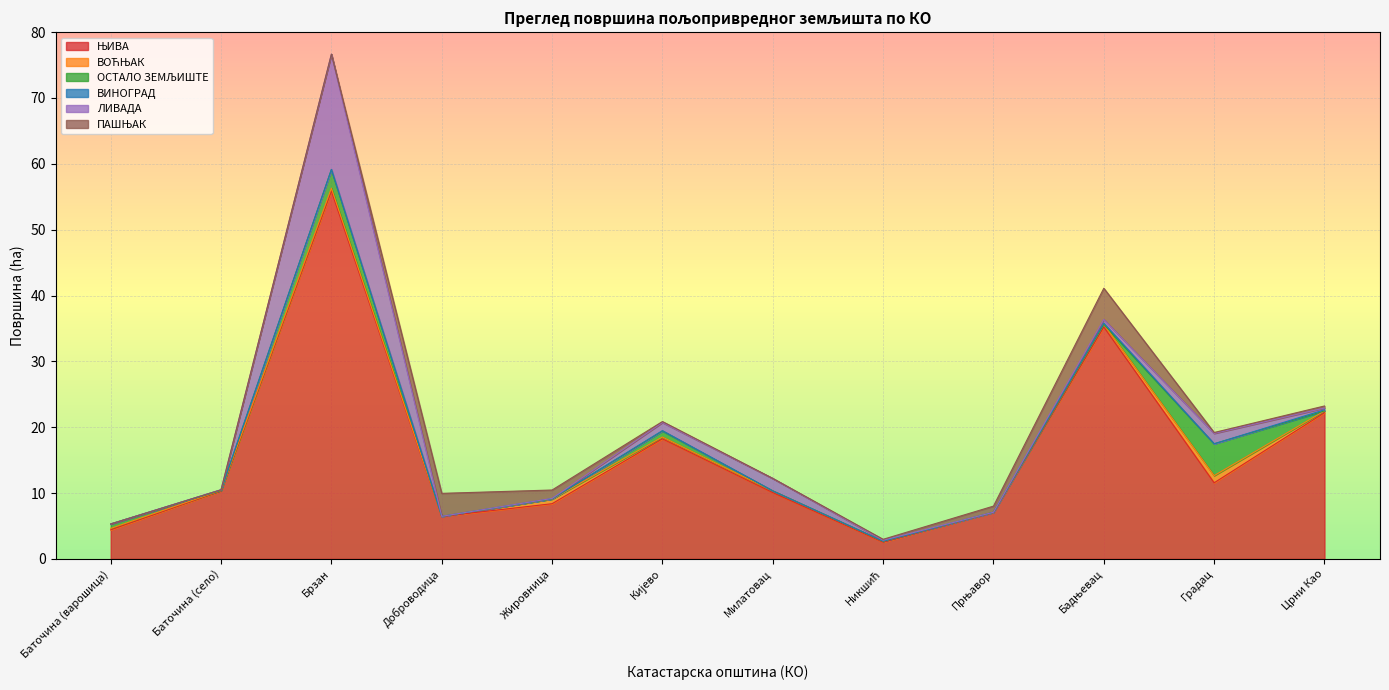

How many data points in ОСТАЛО ЗЕМЉИШТЕ are above 0?

7